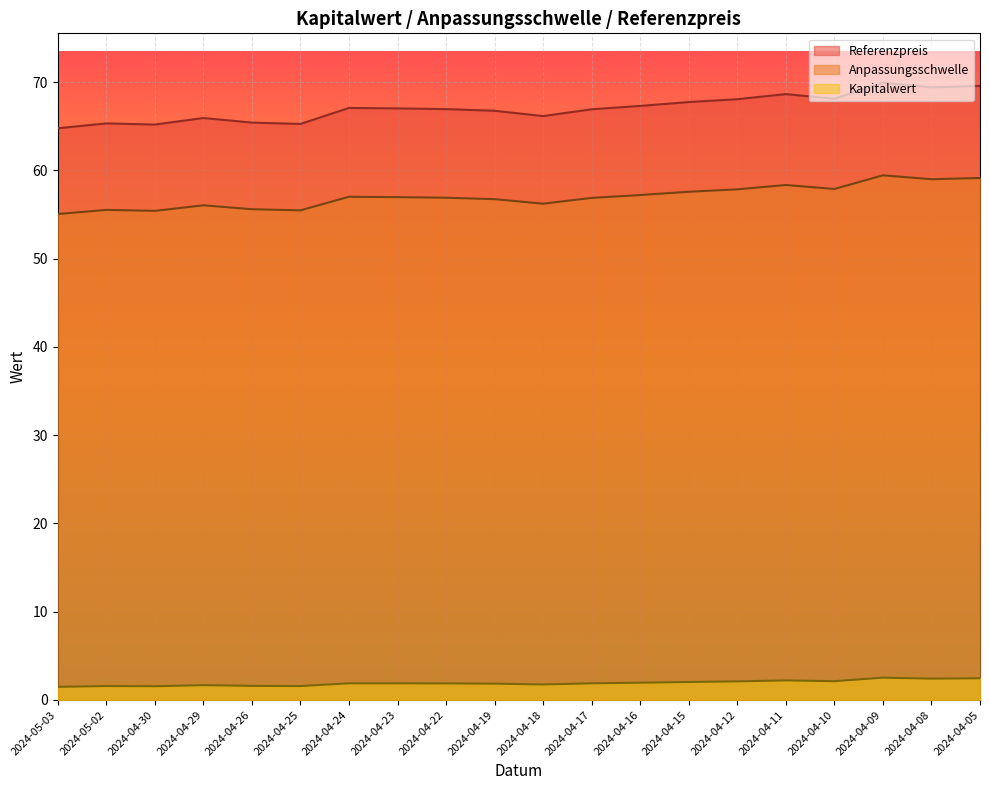

The Referenzpreis series shows 65.2 at 2024-04-30. True or false?

True